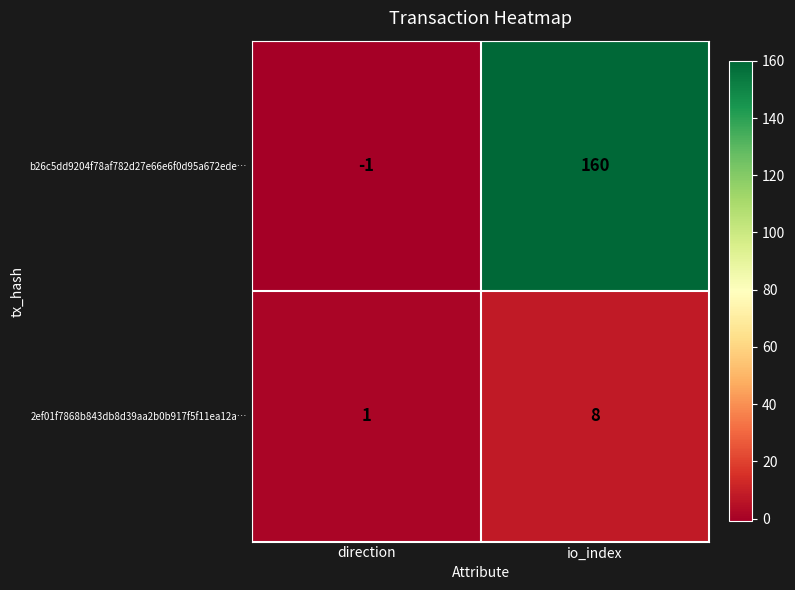

What is the spread (max minus min) of values at direction?

2